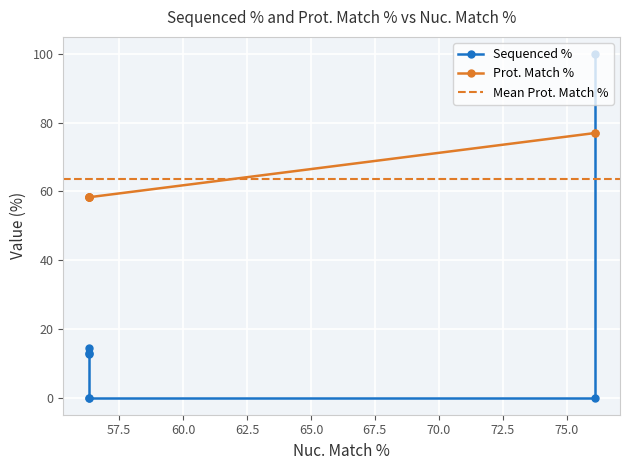

At which category does Sequenced % reach its first local peak?

56.3